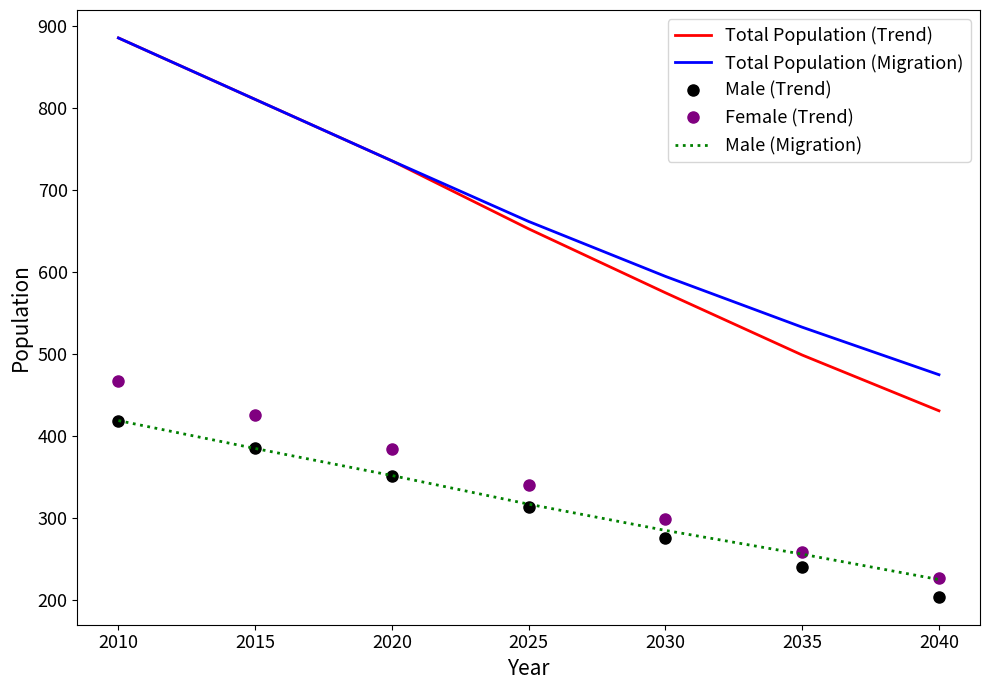

Count the Total Population (Migration) values in the range 533 to 811.

5